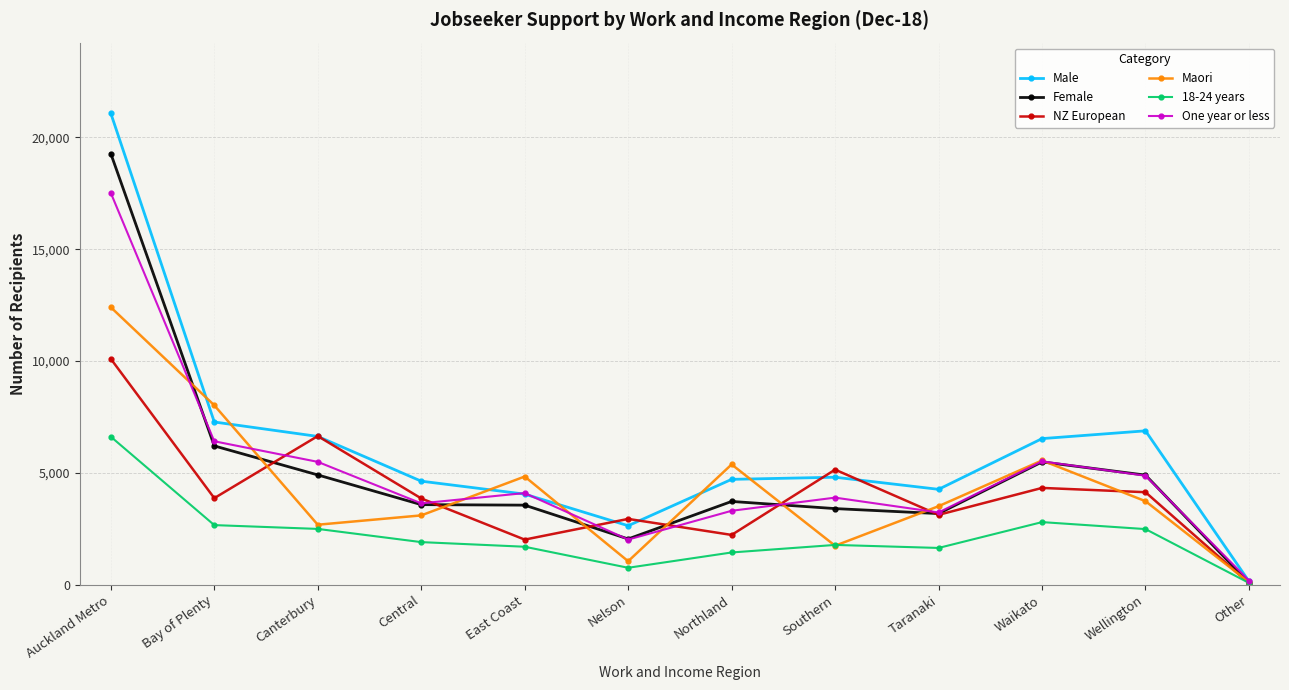

How many interior local peaks does the Male series have?

2